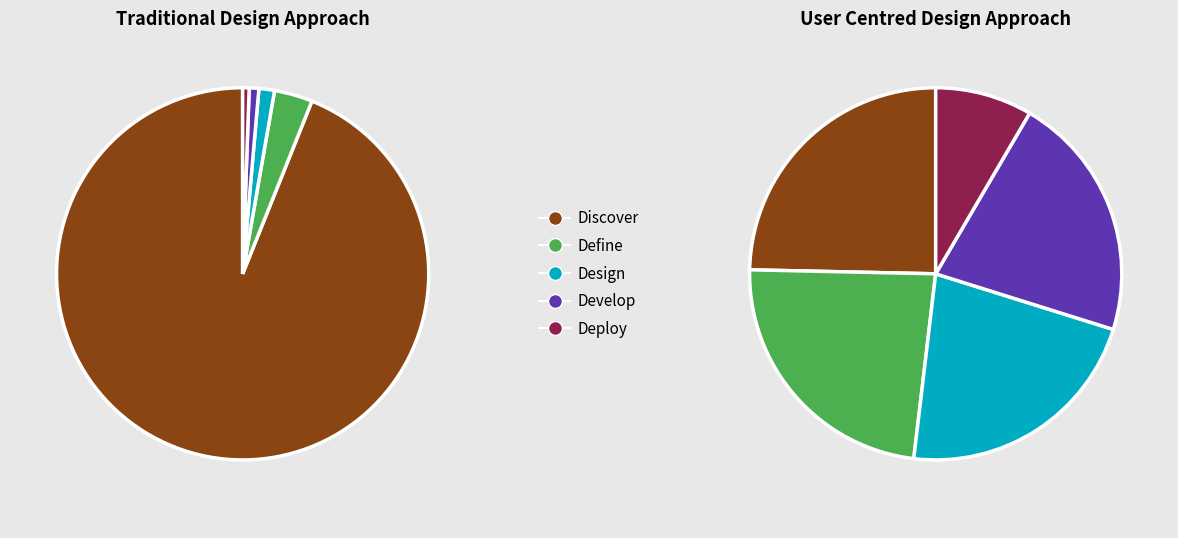

Is 対個人サービス the majority of the pie?

No